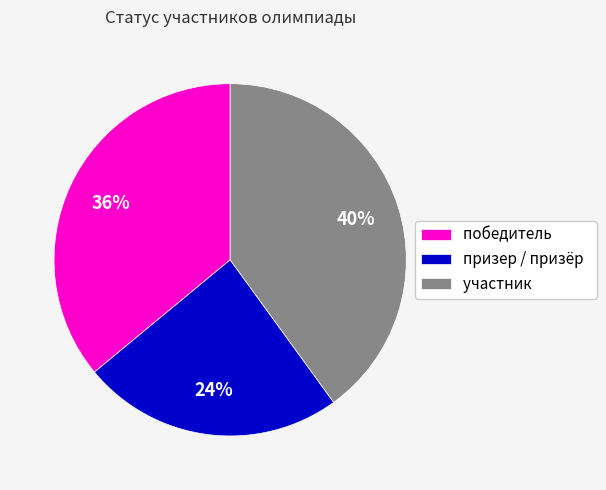

How many segments does this pie chart have?

3